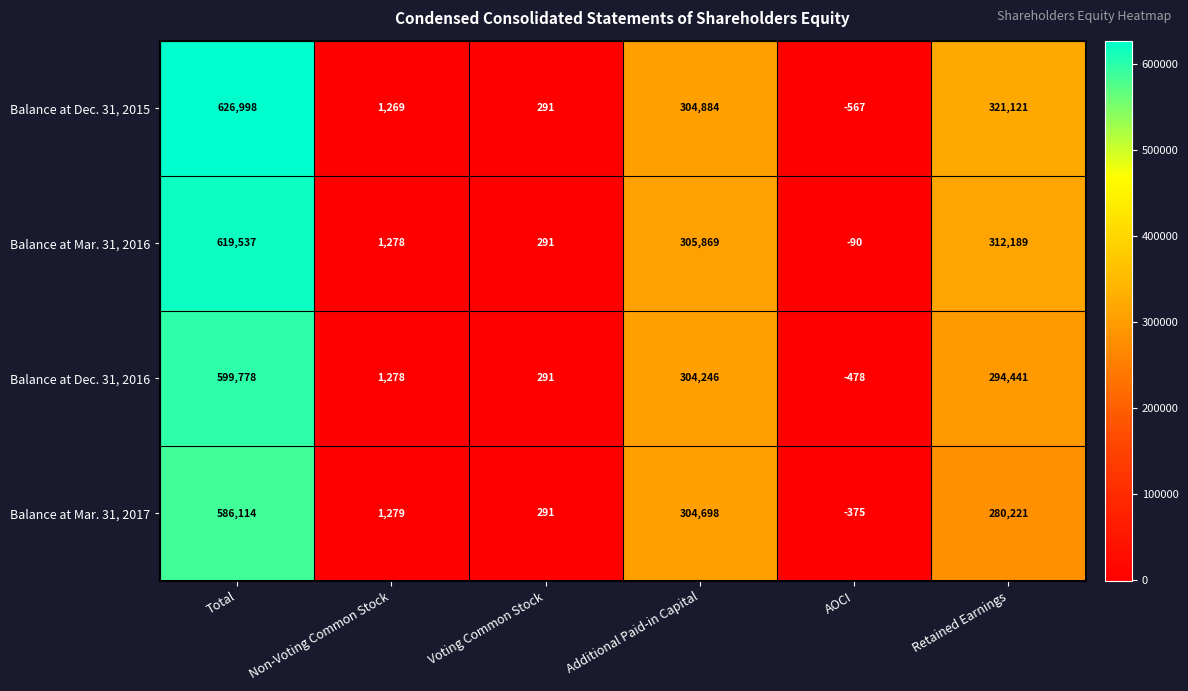

Which category has the lowest value in the Balance at Mar. 31, 2017 series?

AOCI